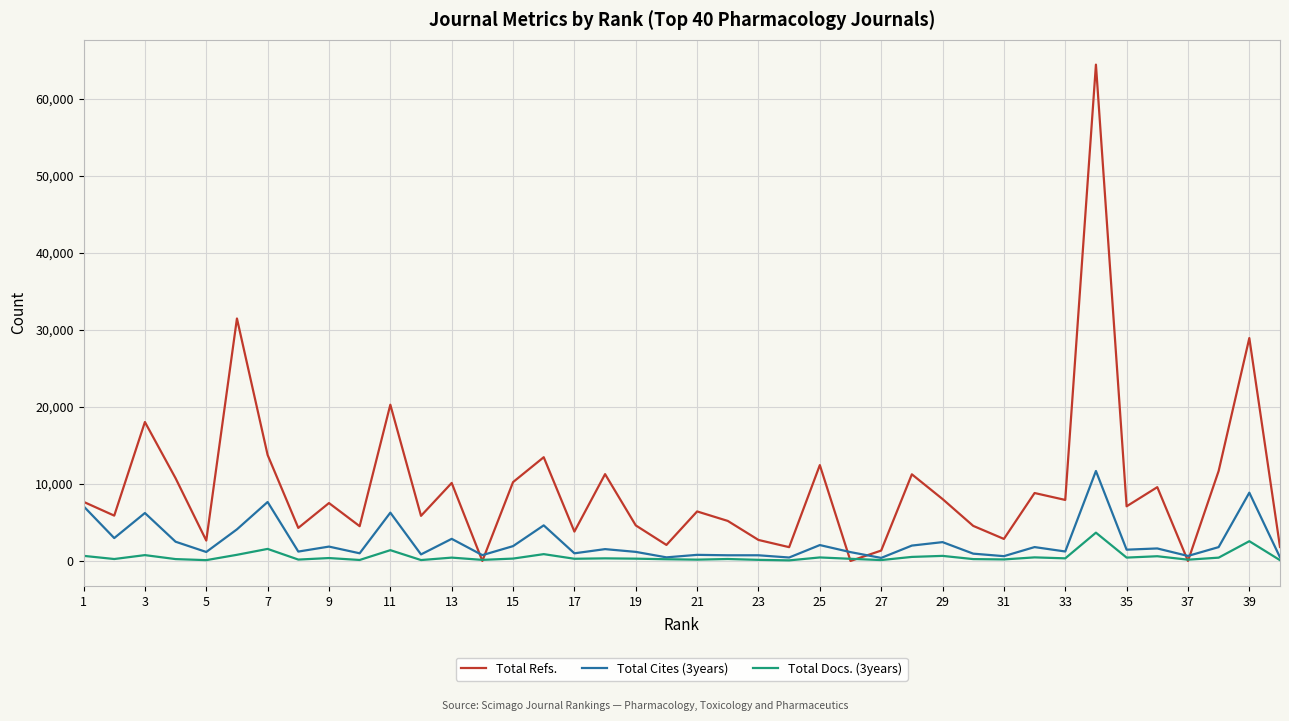

Which series has the widest spread of values?

Total Refs.